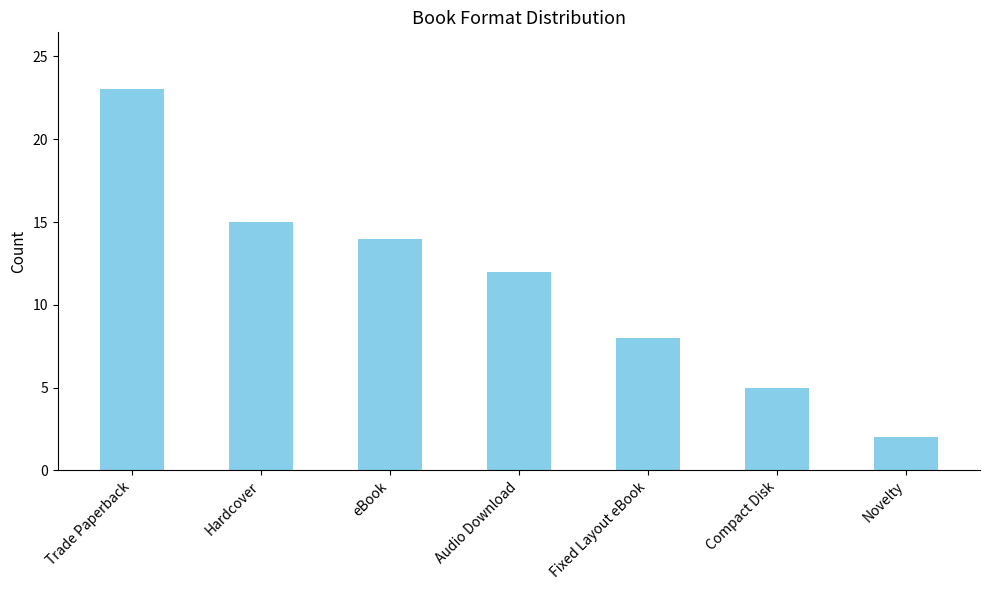

Rank the categories by value from lowest to highest.

Novelty, Compact Disk, Fixed Layout eBook, Audio Download, eBook, Hardcover, Trade Paperback